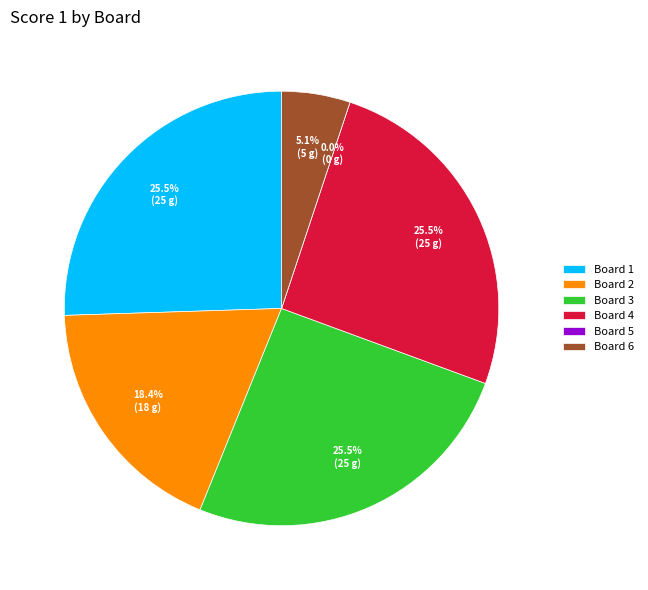

Count the number of slices in the pie.

6